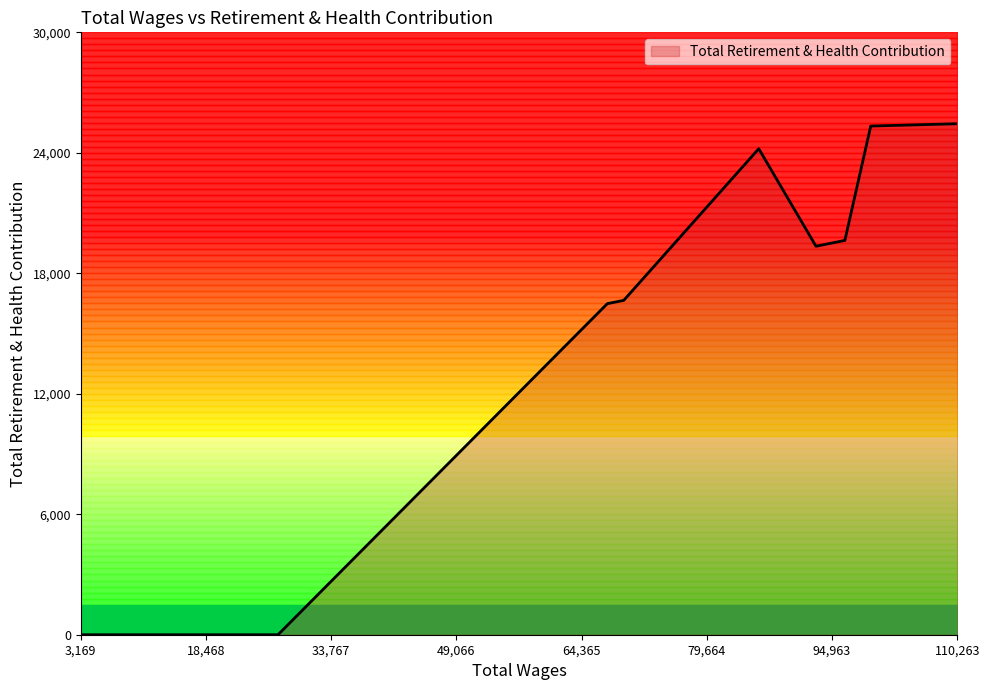

What is the label of the 33rd point from the right?

67507.0